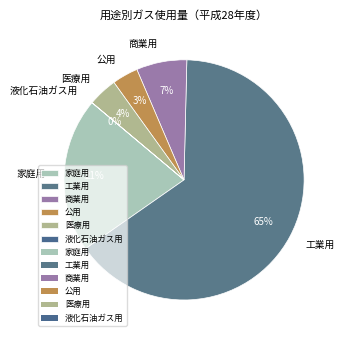

What is the ratio of the value at 工業用 to the value at 家庭用?

3.1